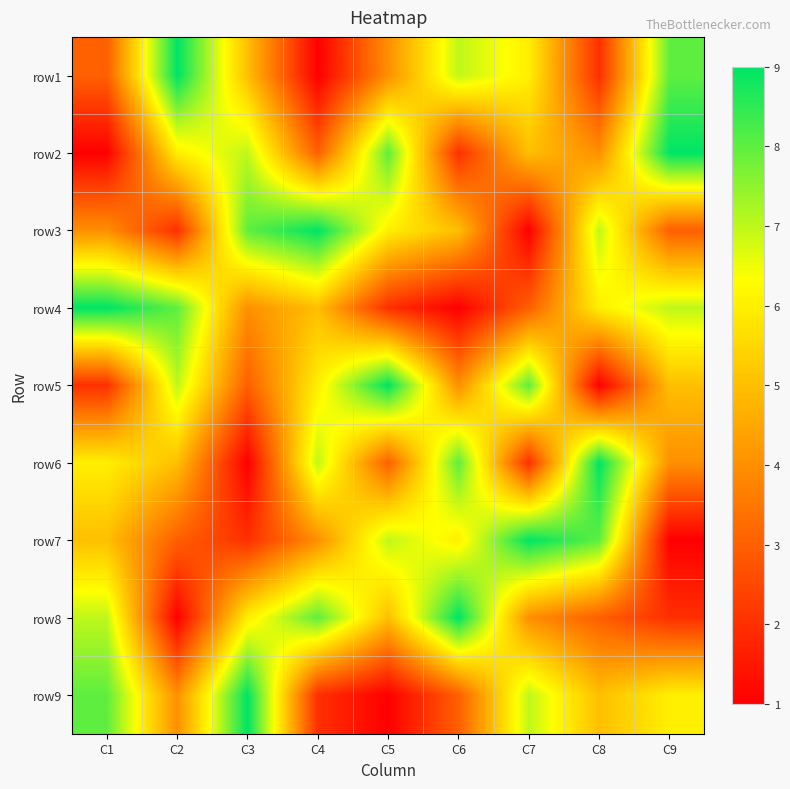

At which category is the sum across all series the highest?

C1